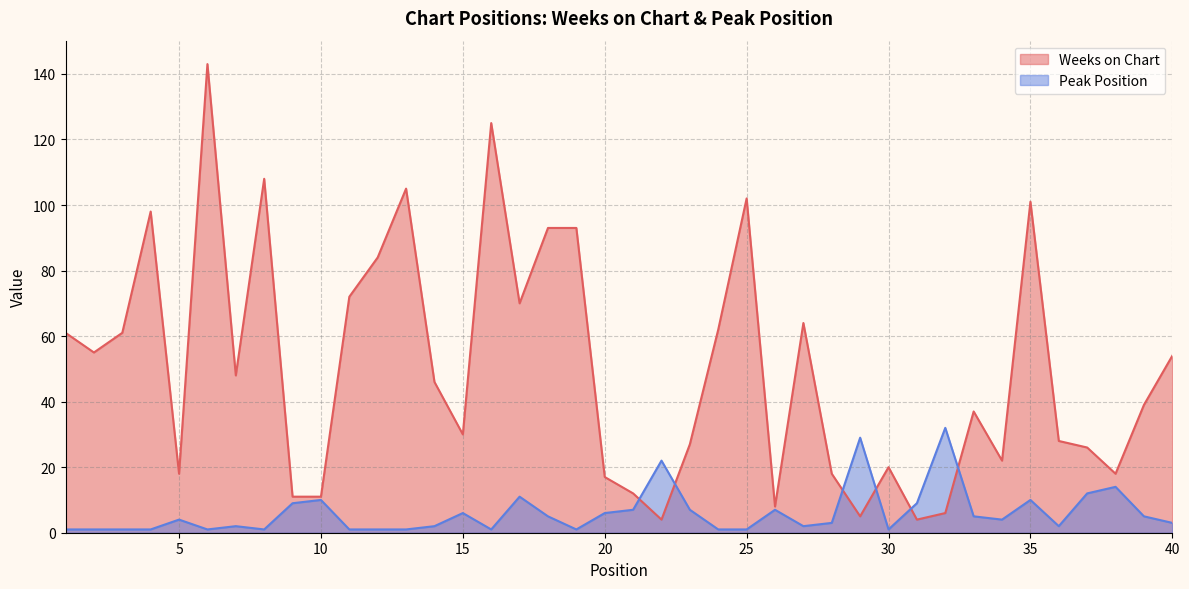

True or false: Weeks on Chart has a value of 48 at 7.

True